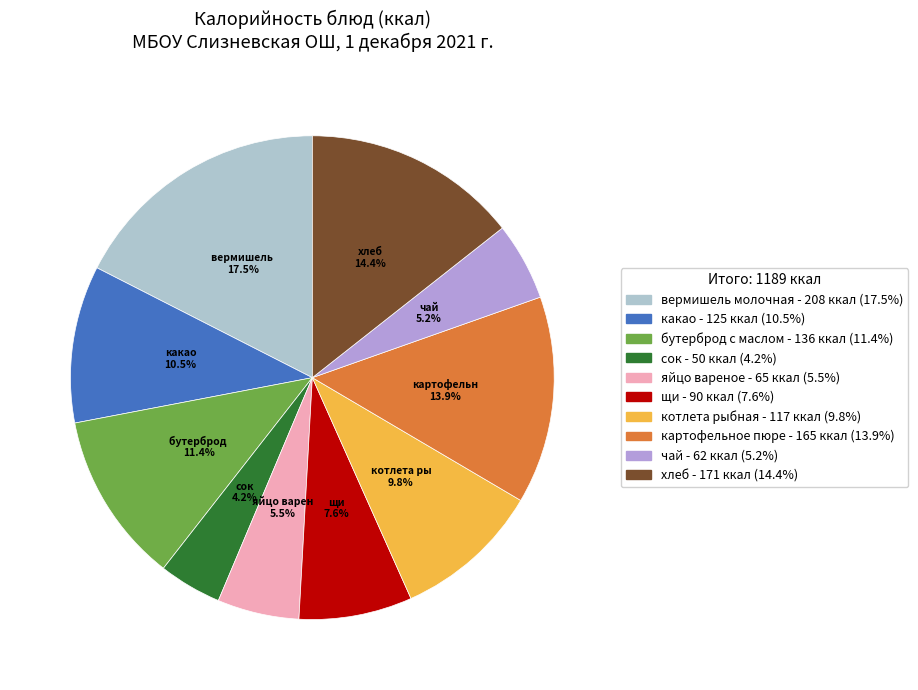

To the nearest percent, what is the combined percentage of вермишель молочная and сок?

22%